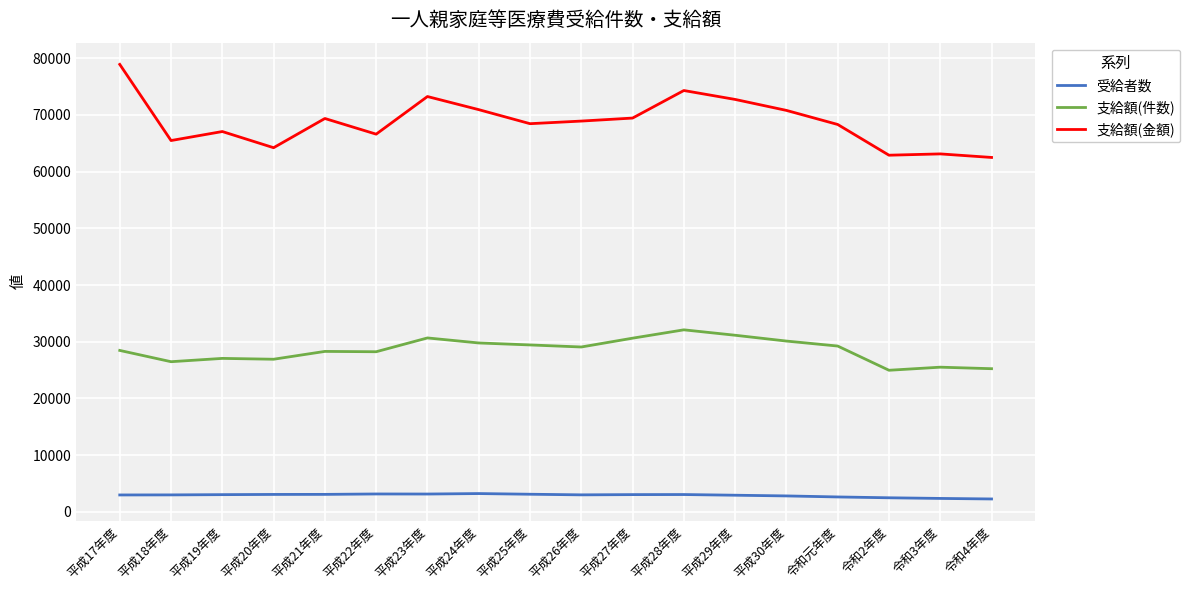

What is the spread (max minus min) of values at 平成27年度?

66391